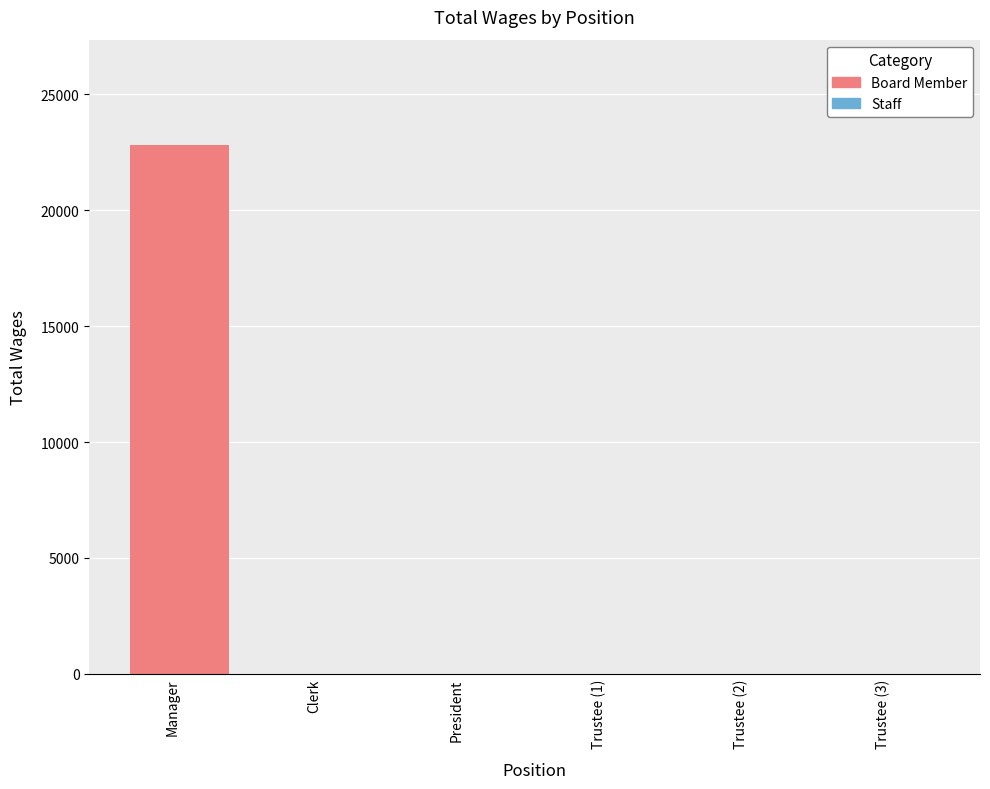

Is it true that the value at Trustee (3) is -7375?

False